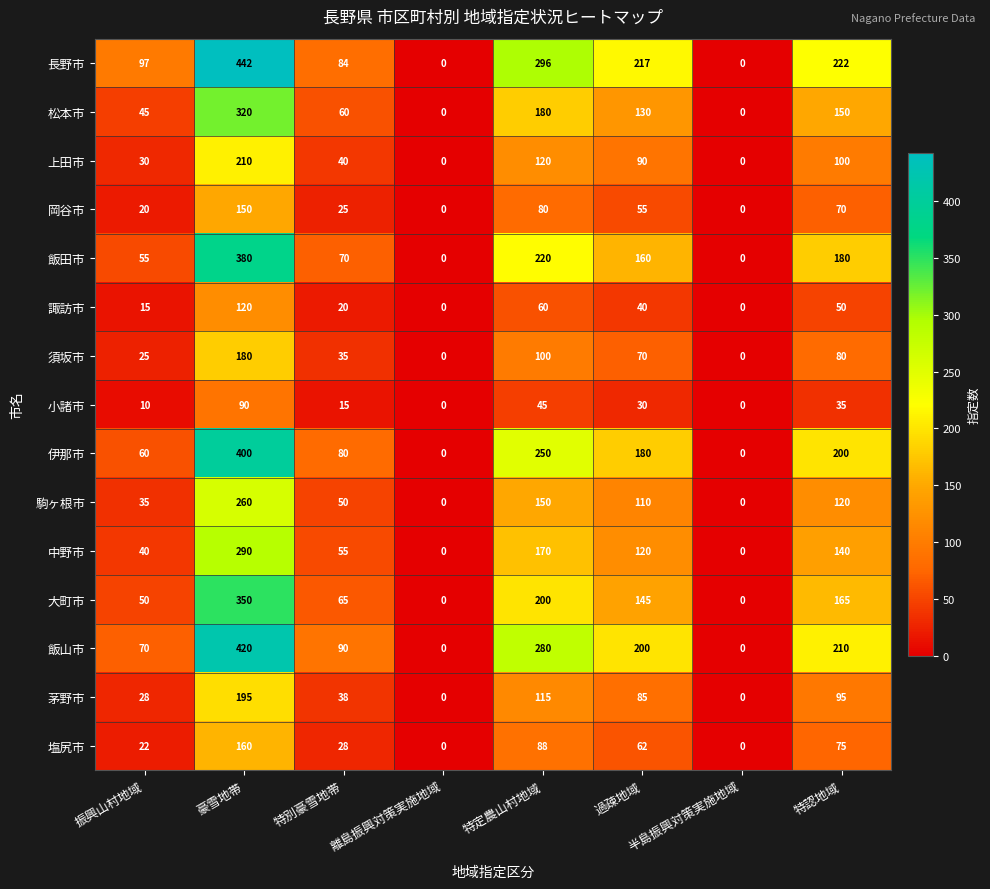

Rank the series by their maximum value, from highest to lowest.

長野市, 飯山市, 伊那市, 飯田市, 大町市, 松本市, 中野市, 駒ヶ根市, 上田市, 茅野市, 須坂市, 塩尻市, 岡谷市, 諏訪市, 小諸市